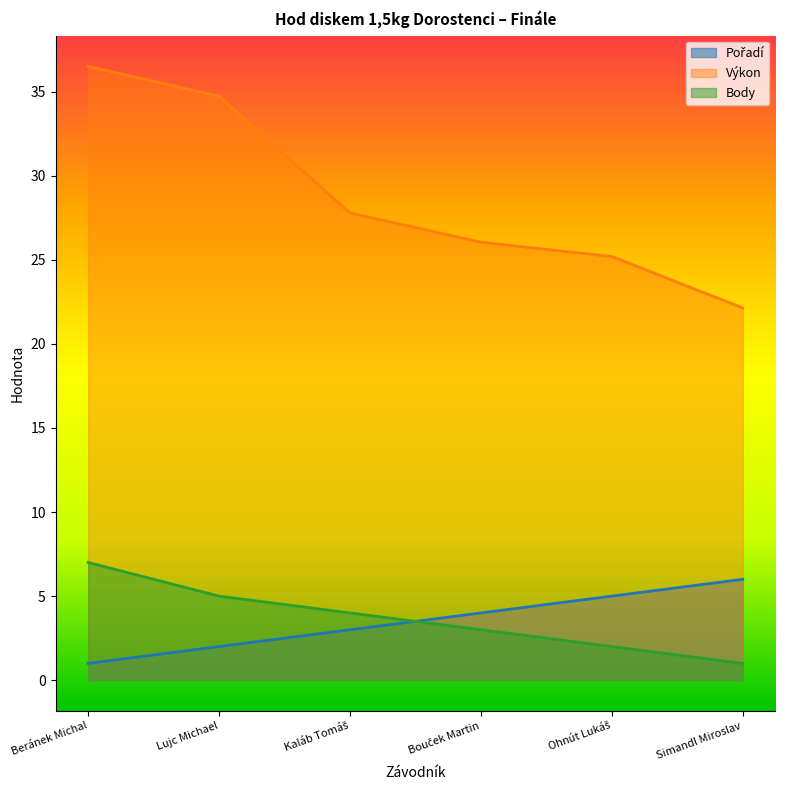

The Body series shows 4.0 at Kaláb Tomáš. True or false?

True